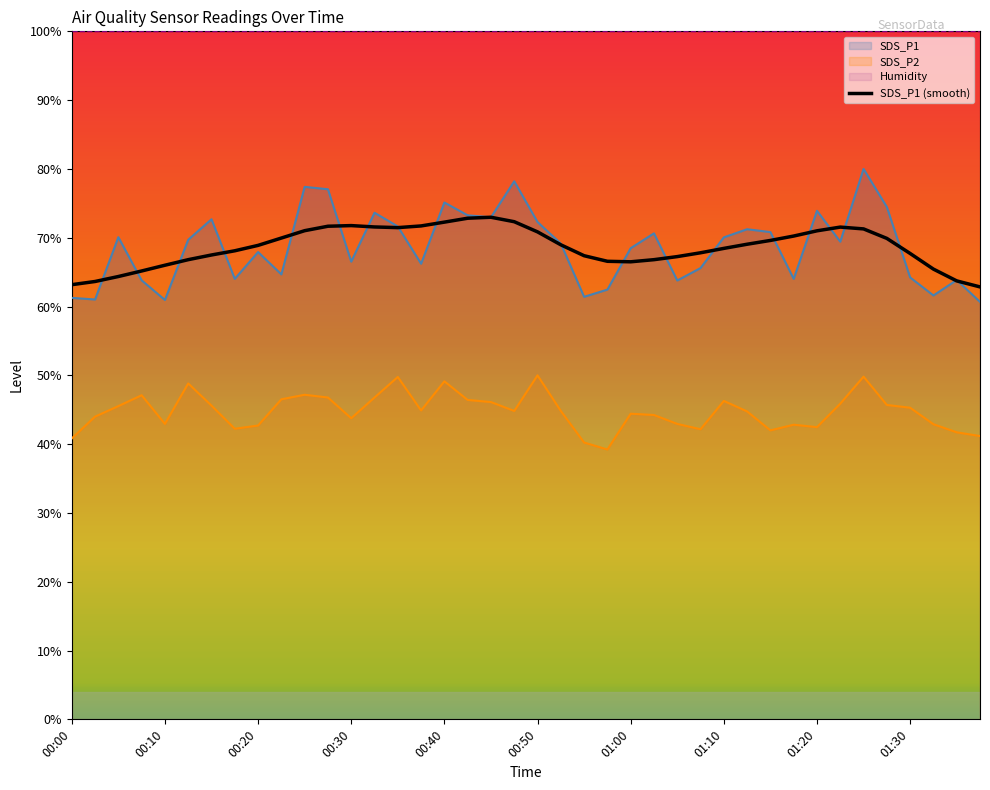

What is the average value of the SDS_P2 series?

44.8